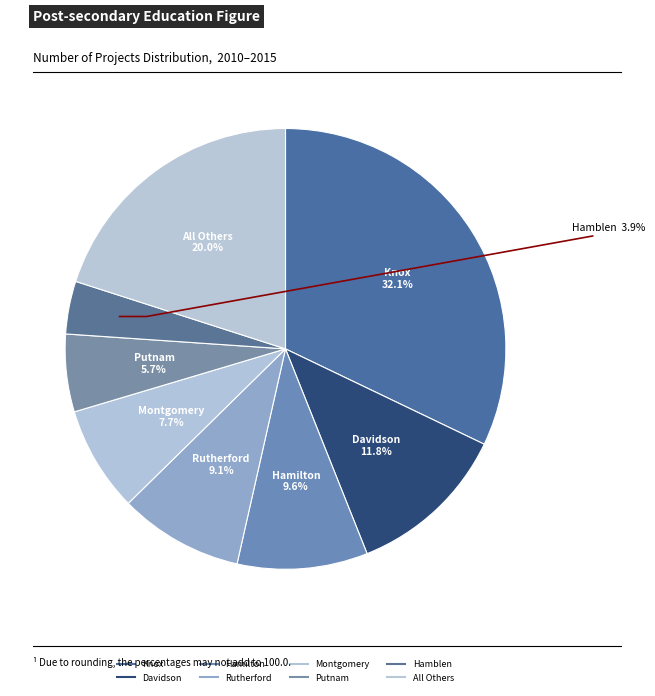

How many segments does this pie chart have?

8